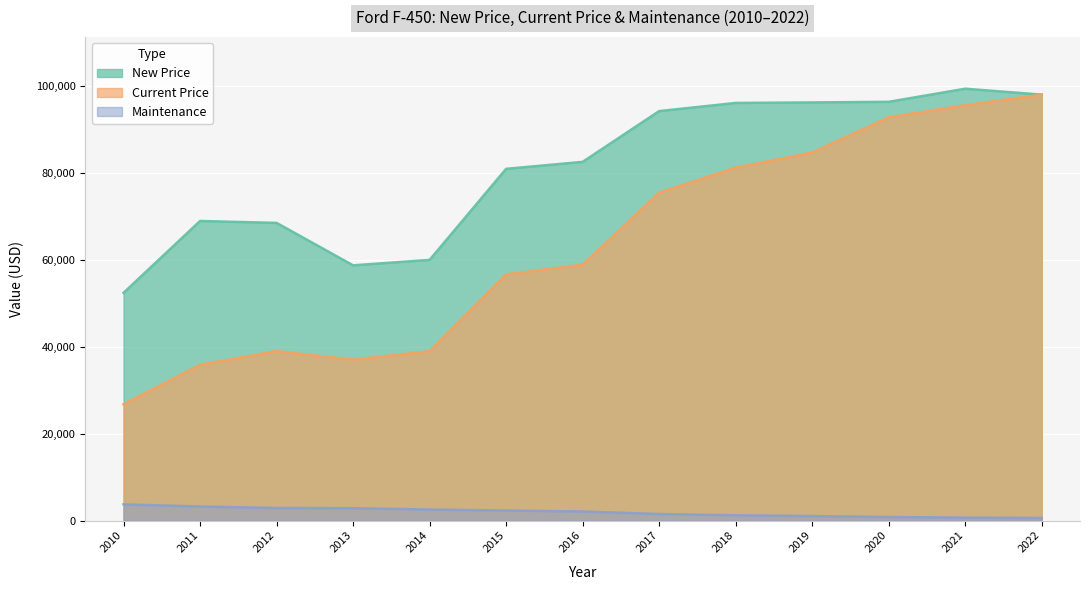

Which series changed the most between 2016 and 2018?

Current Price